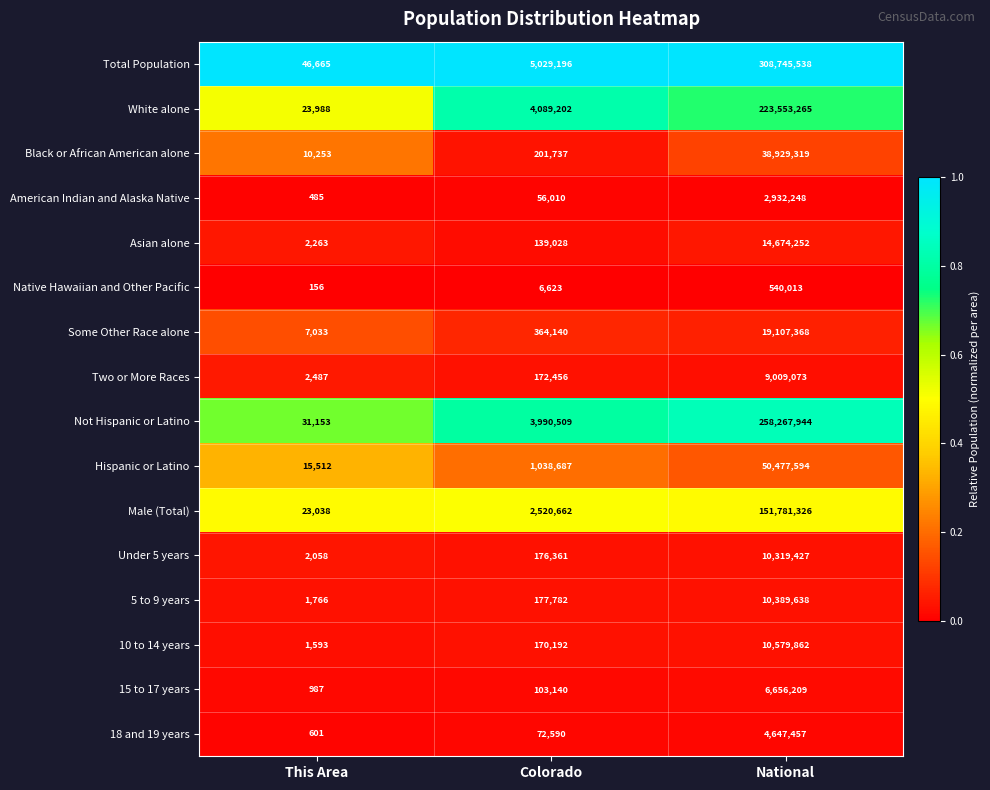

The value of Asian alone at National is 23025622. True or false?

False